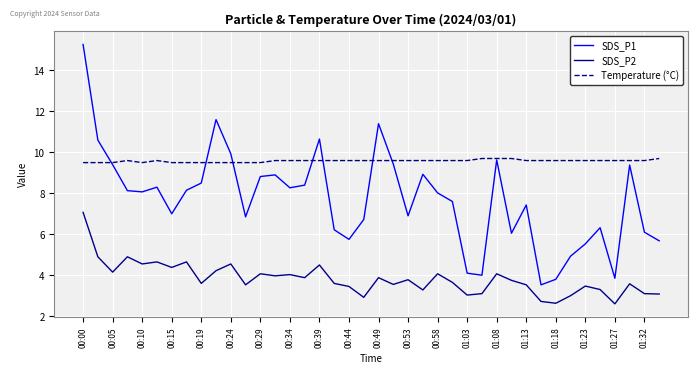

What is the highest value of the SDS_P1 series?

15.3